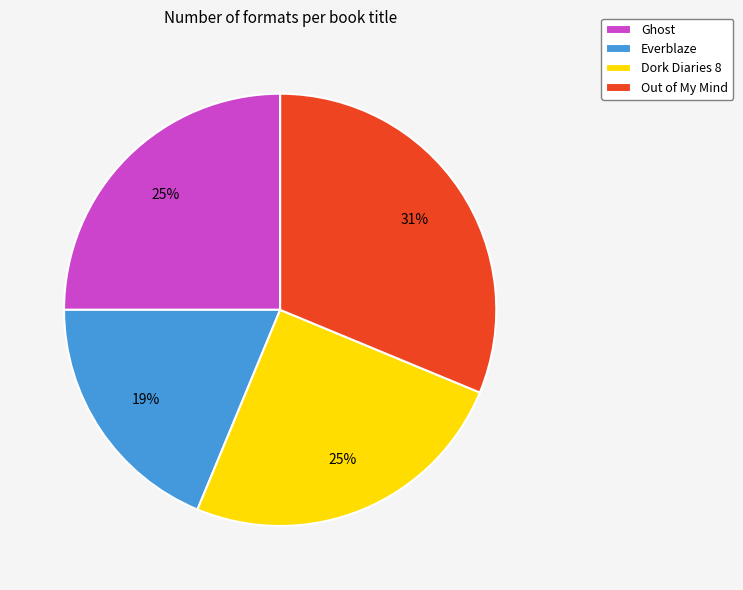

Between Out of My Mind and Ghost, which is larger?

Out of My Mind